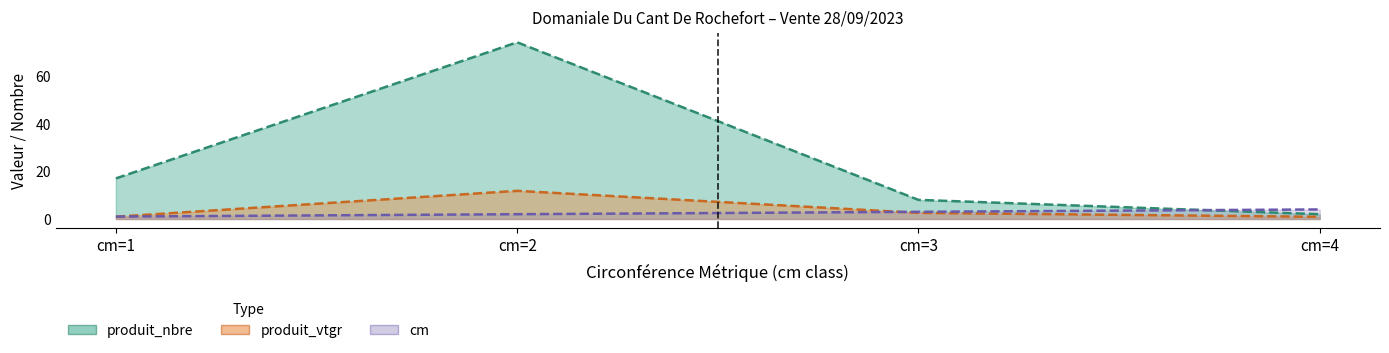

Does the chart display data point markers on the line(s)?

No